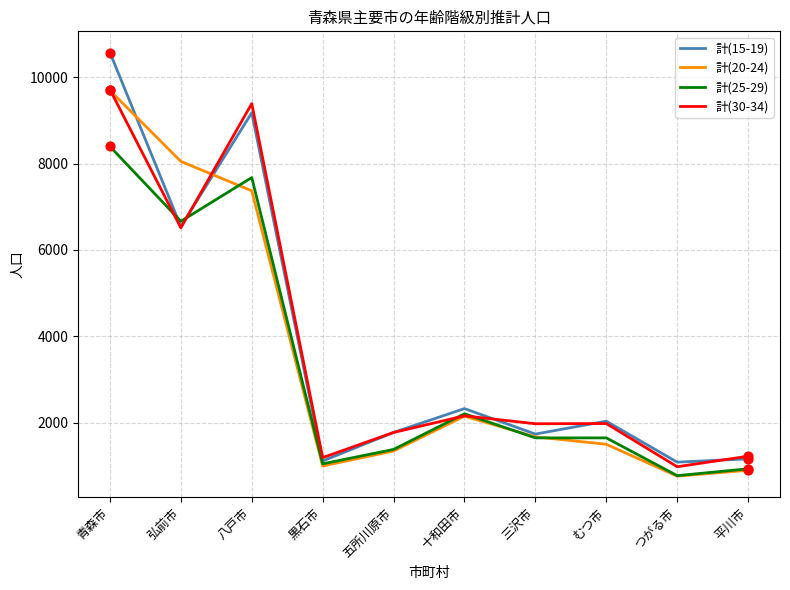

What is the total value across all series at 青森市?

38377